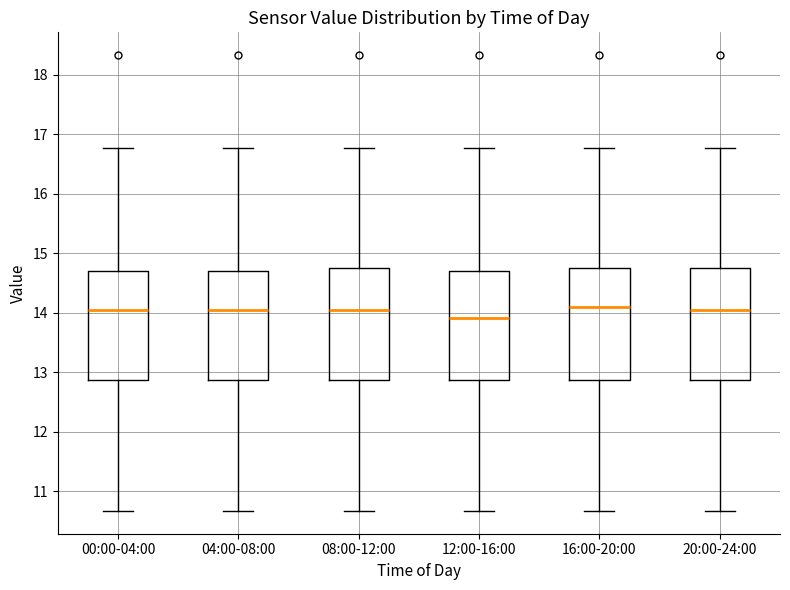

Where does the lower whisker of the box for 16:00-20:00 end on the y-axis? The values are not printed on the chart, so give them approximately, as read against the axis.

10.7